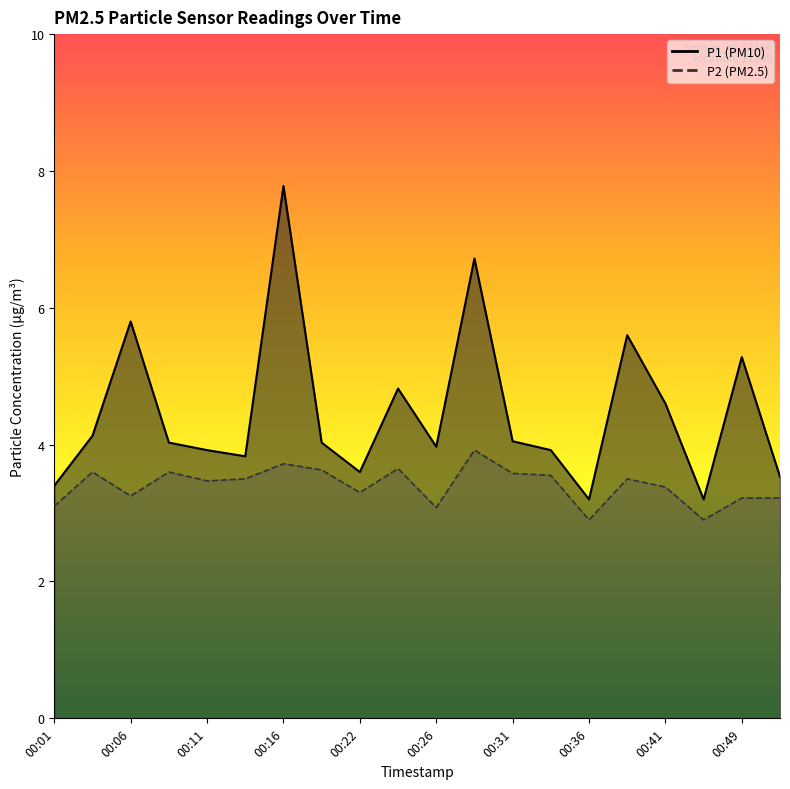

Rank the series by their average value, from highest to lowest.

P1, P2